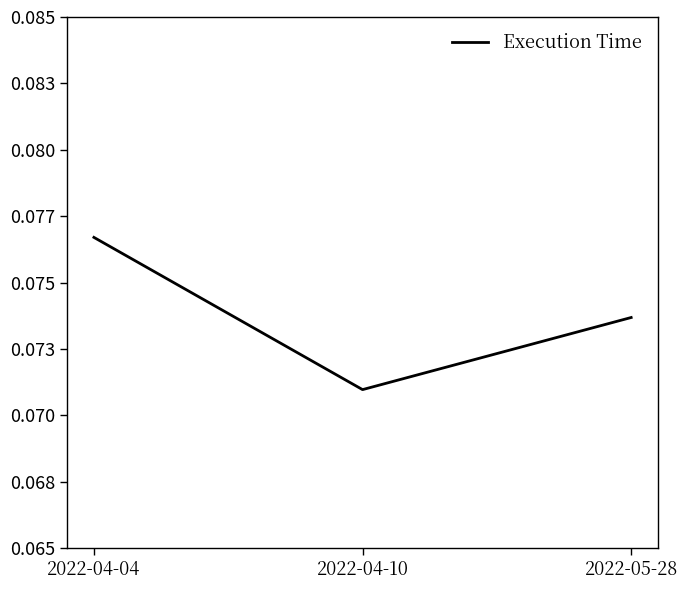

List the labels in order of value, largest first.

2022-04-04, 2022-05-28, 2022-04-10